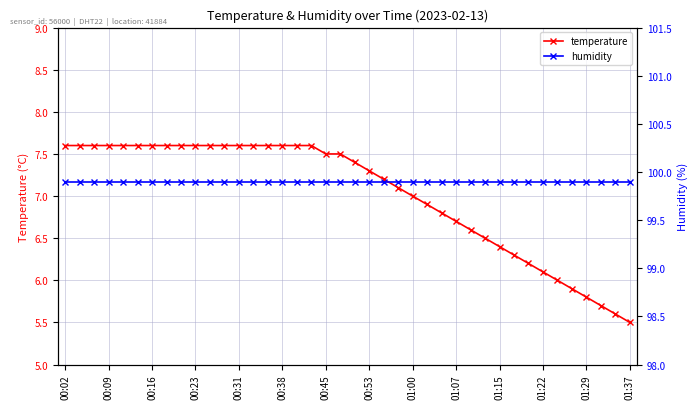

At which label does humidity reach its minimum?

00:02